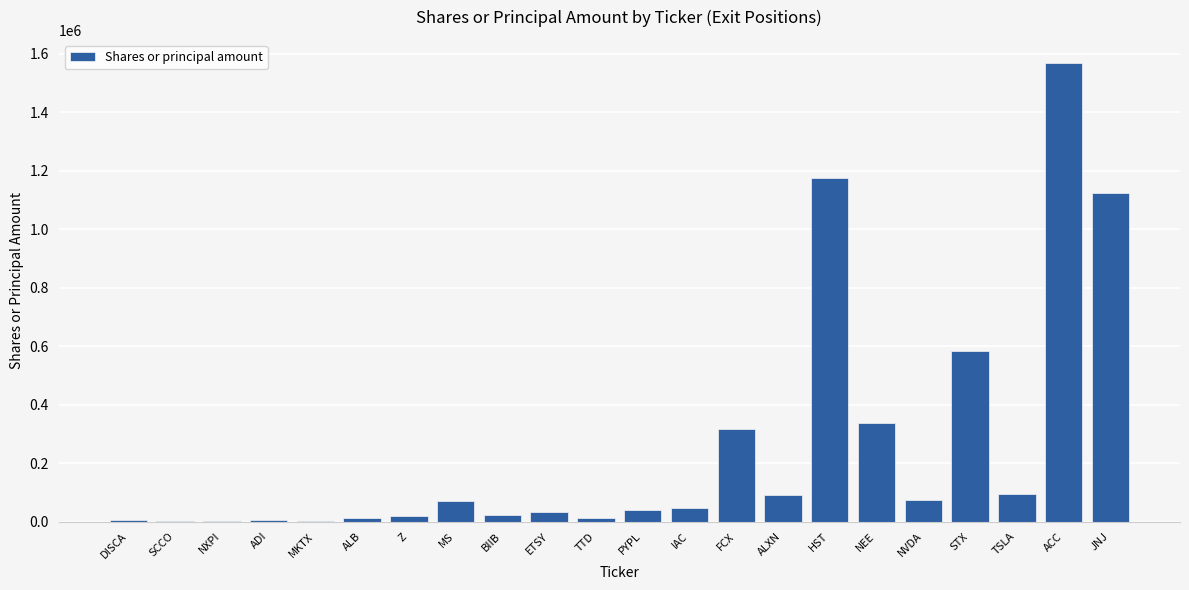

What is the sum of all values?

5637491